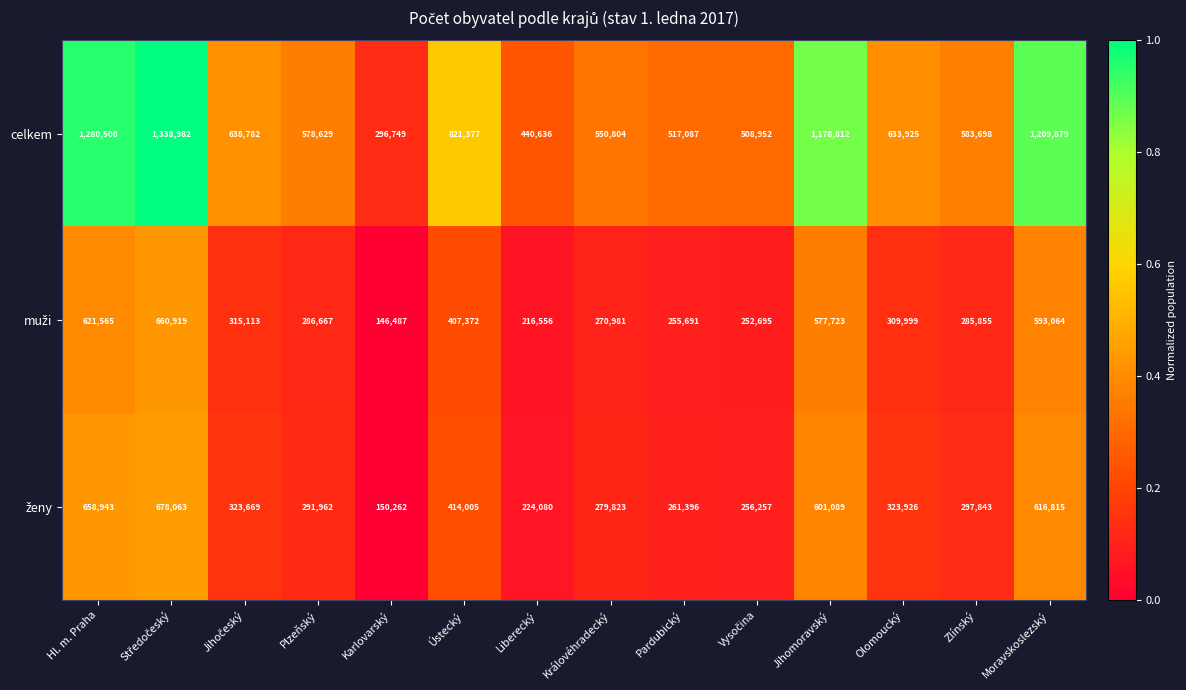

What is the difference between the maximum and minimum values in the celkem series?

1042233